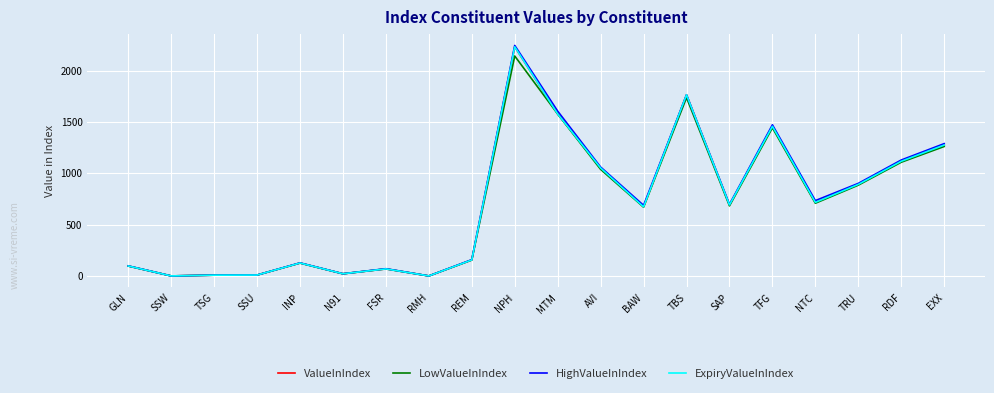

Does the chart have visible grid lines?

Yes